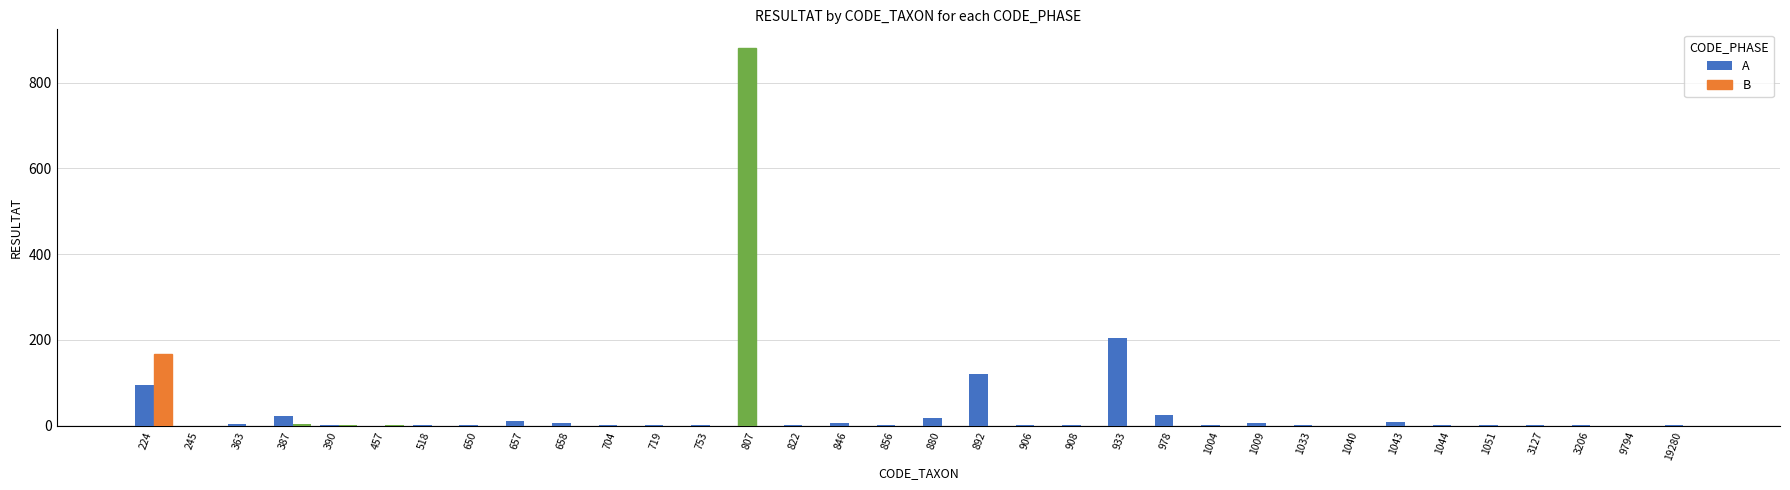

What is the total value across all series at 978?

26